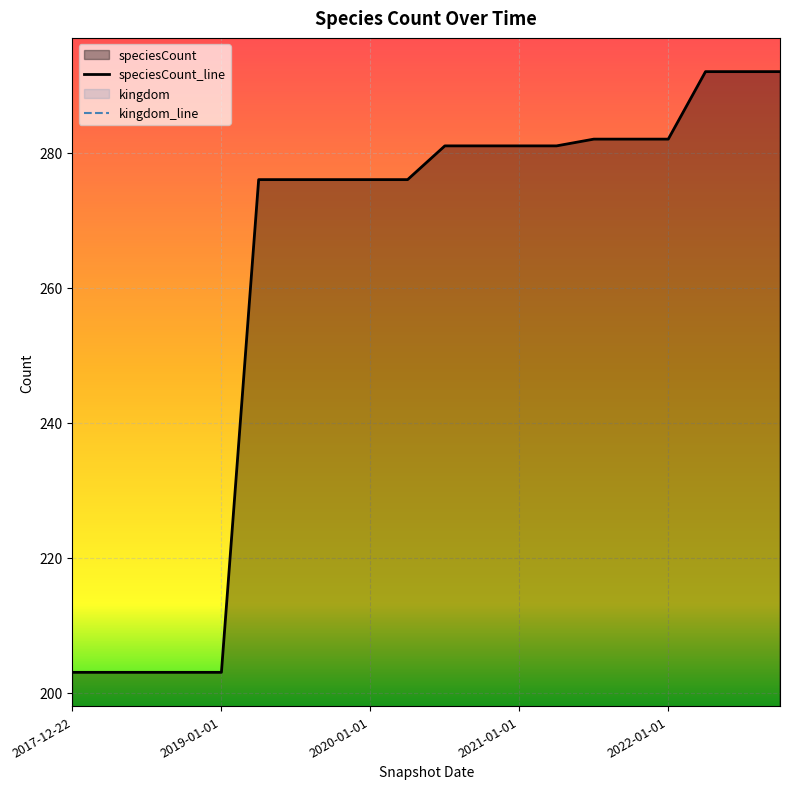

List the labels in order of value, smallest first.

2017-12-22, 2018-04-09, 2018-07-11, 2018-09-28, 2019-01-01, 2019-04-06, 2019-07-01, 2019-10-09, 2020-01-01, 2020-04-01, 2020-07-01, 2020-10-01, 2021-01-01, 2021-04-01, 2021-07-01, 2021-10-01, 2022-01-01, 2022-04-01, 2022-07-01, 2022-10-01